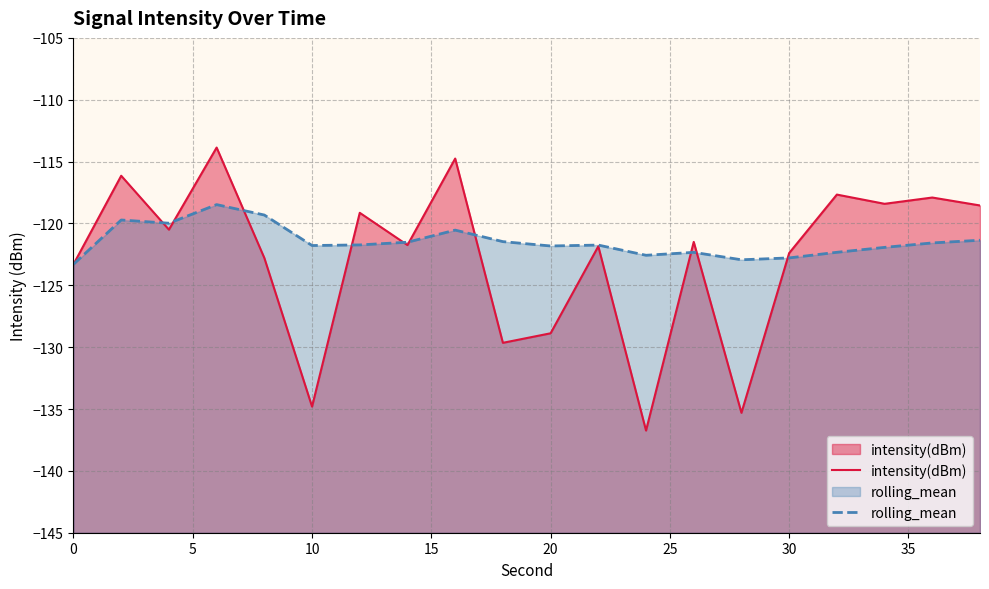

How many data points in intensity(dBm) are above -121?

9